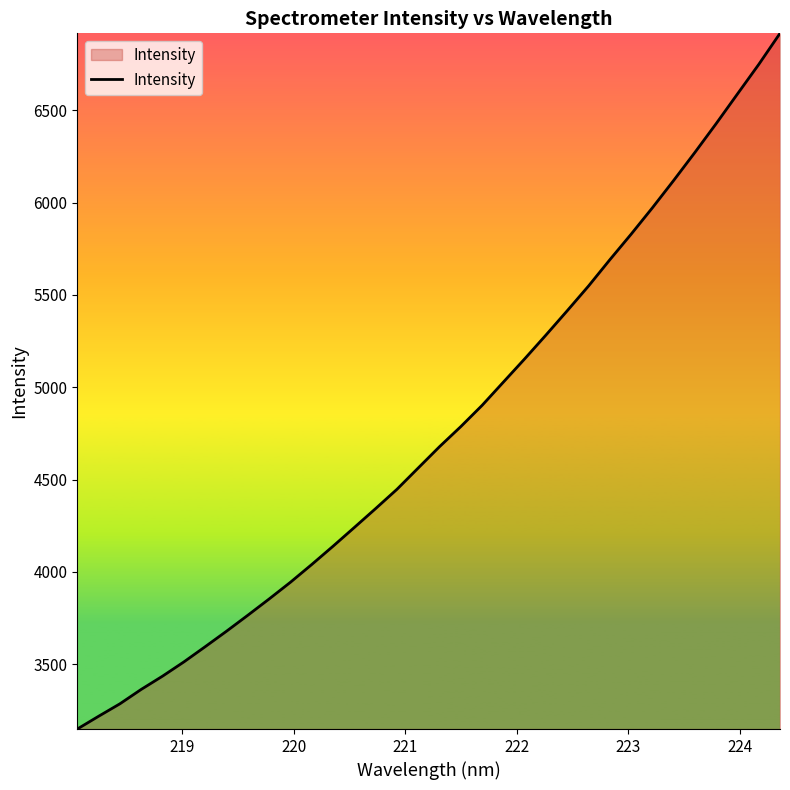

What is the difference between the maximum and minimum values?

3767.6